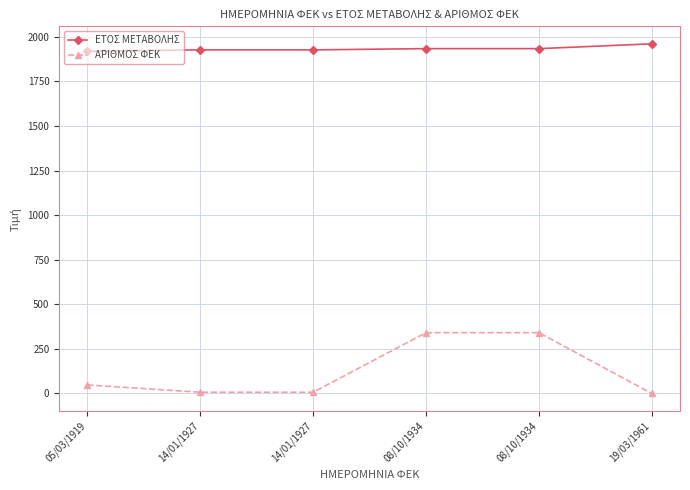

What is the difference between the ΕΤΟΣ ΜΕΤΑΒΟΛΗΣ values at 05/03/1919 and 19/03/1961?

42